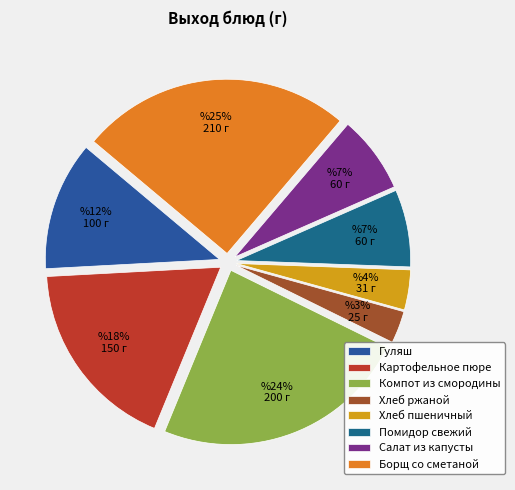

Is it true that Хлеб ржаной is 3% of the pie?

True